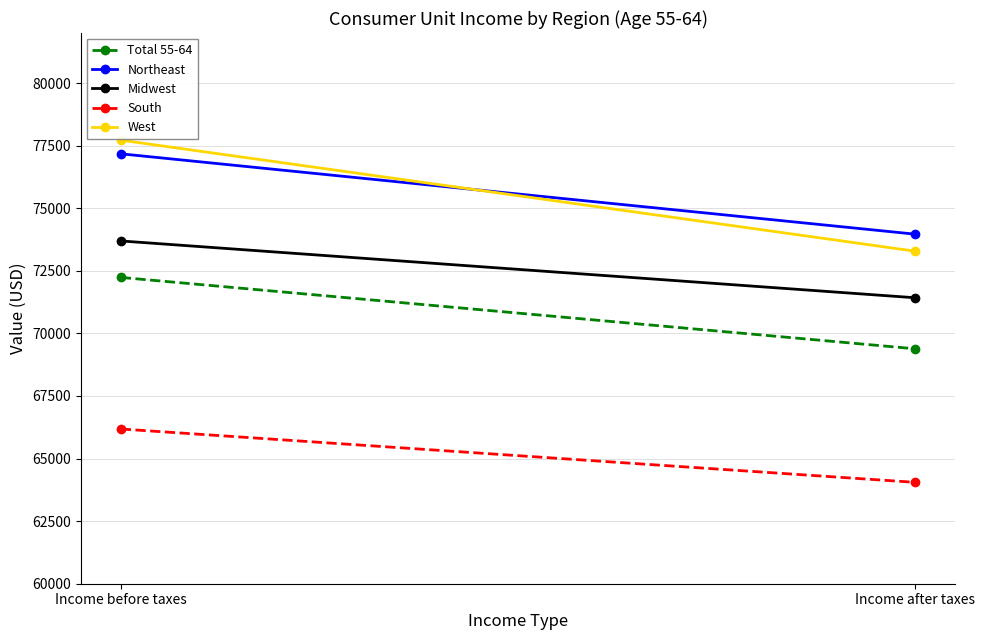

What is the sum of the Total 55-64 values at Income after taxes and Income before taxes?

141621